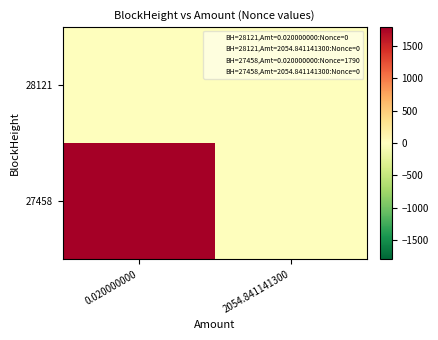

Which series has the largest total across all categories?

27458